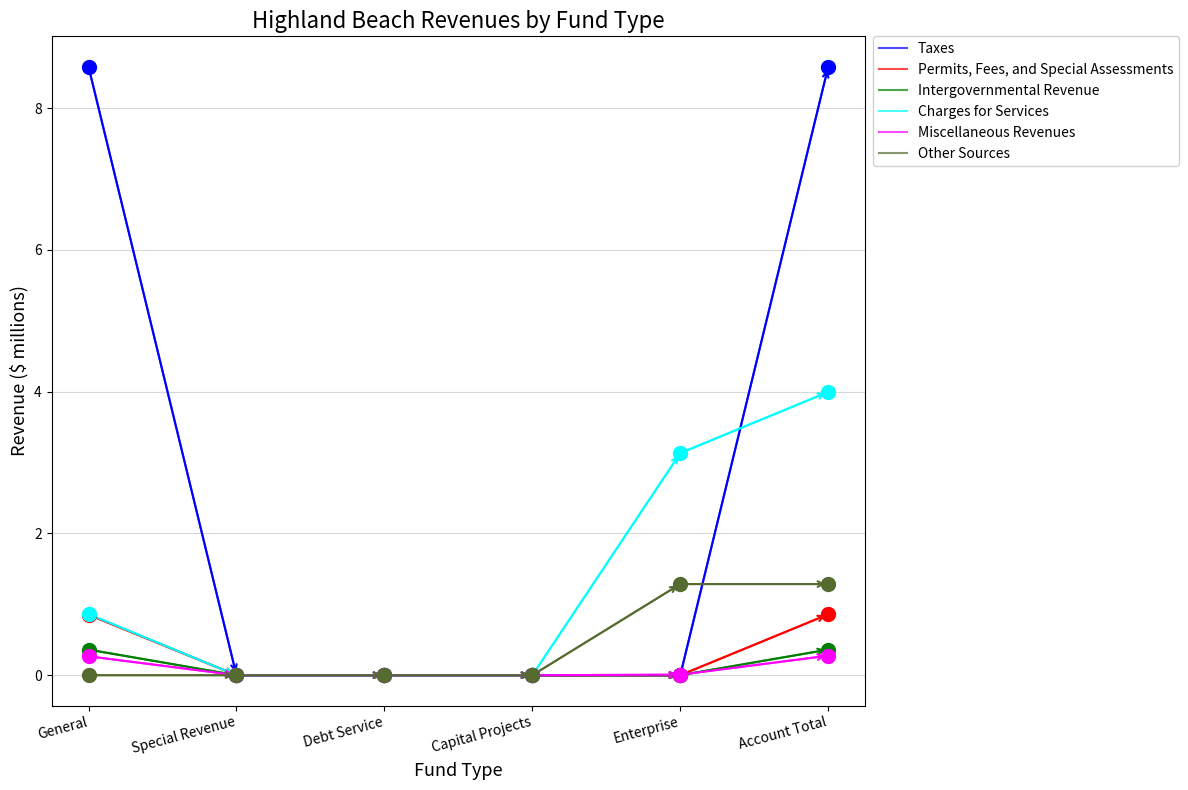

Which series has the largest total across all categories?

Taxes